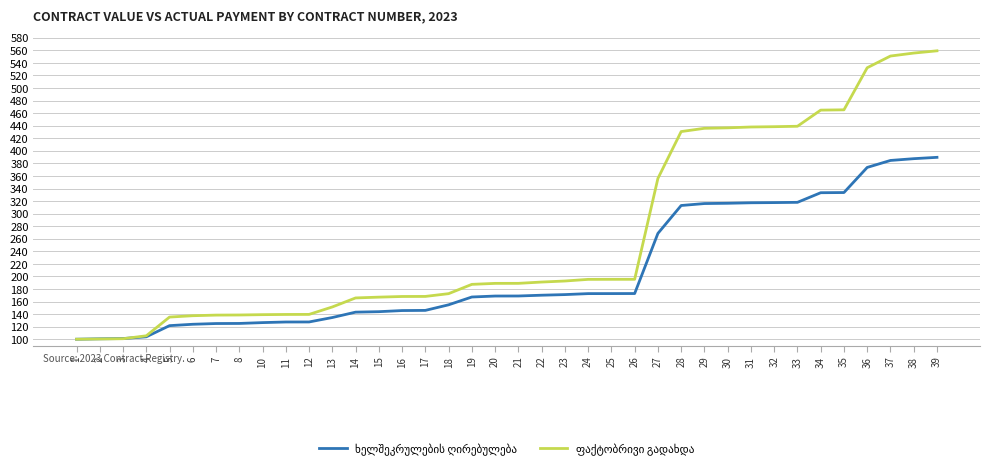

At how many categories does at least one series exceed 260?

13